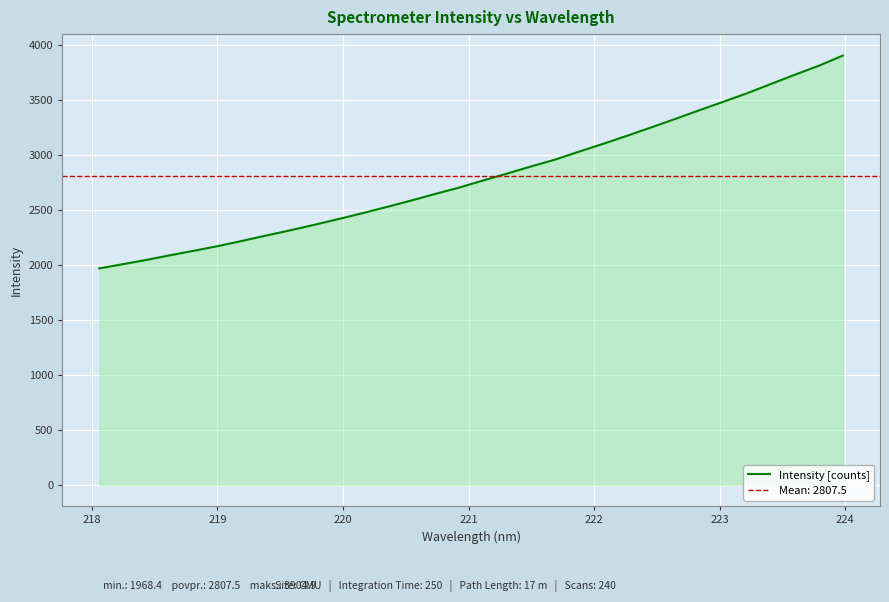

How many data points are above 2768?

16